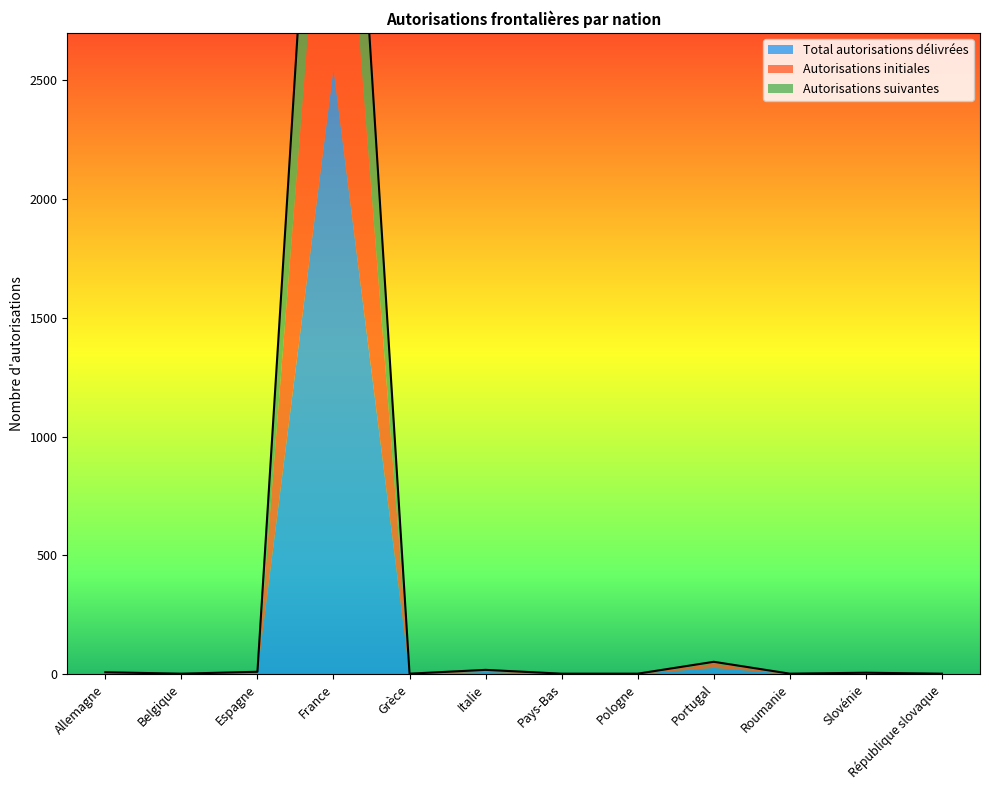

At which label is Total autorisations délivrées closest to 1275?

Portugal